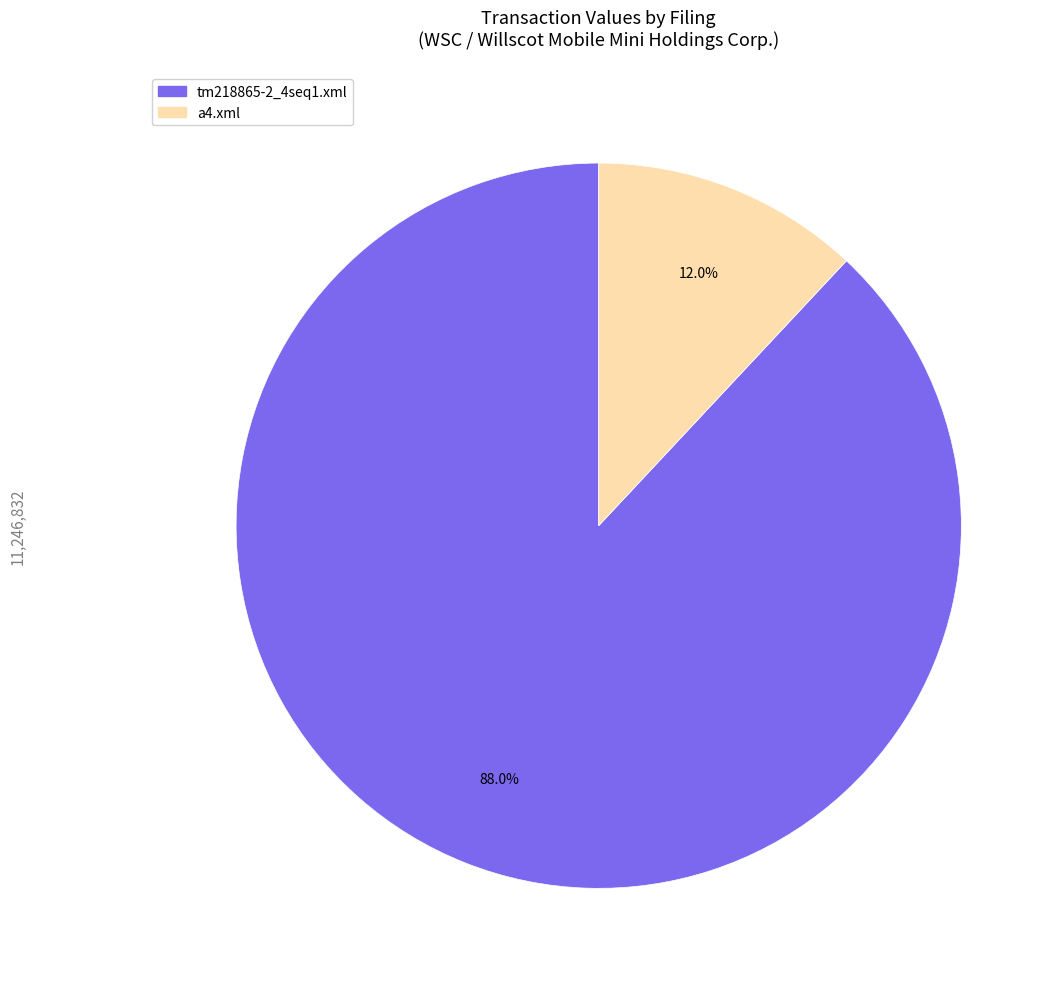

To the nearest percent, what is the difference between the largest and smallest slice percentages?

76%